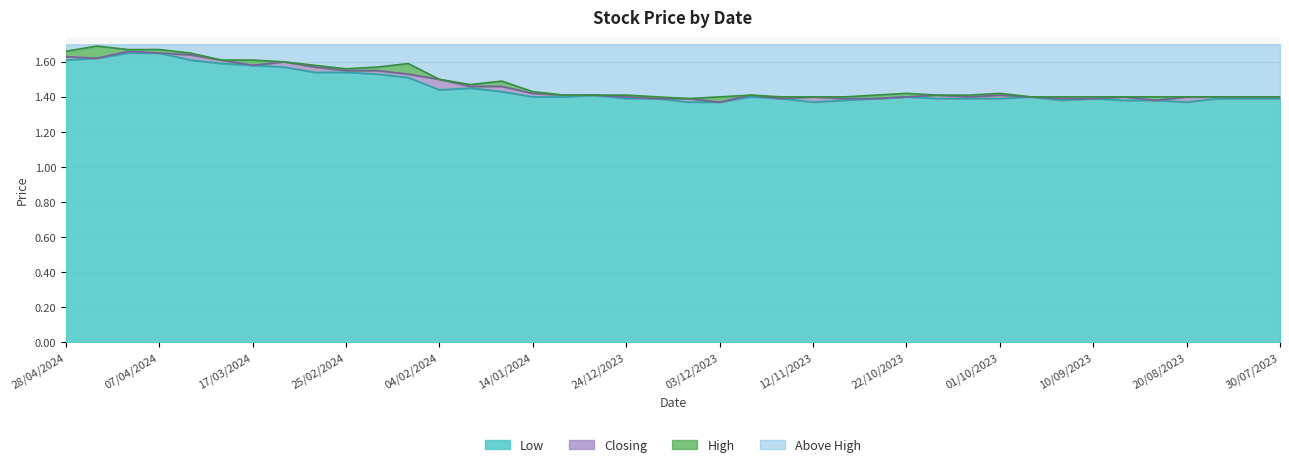

True or false: Closing has more than 2 interior local peaks.

True